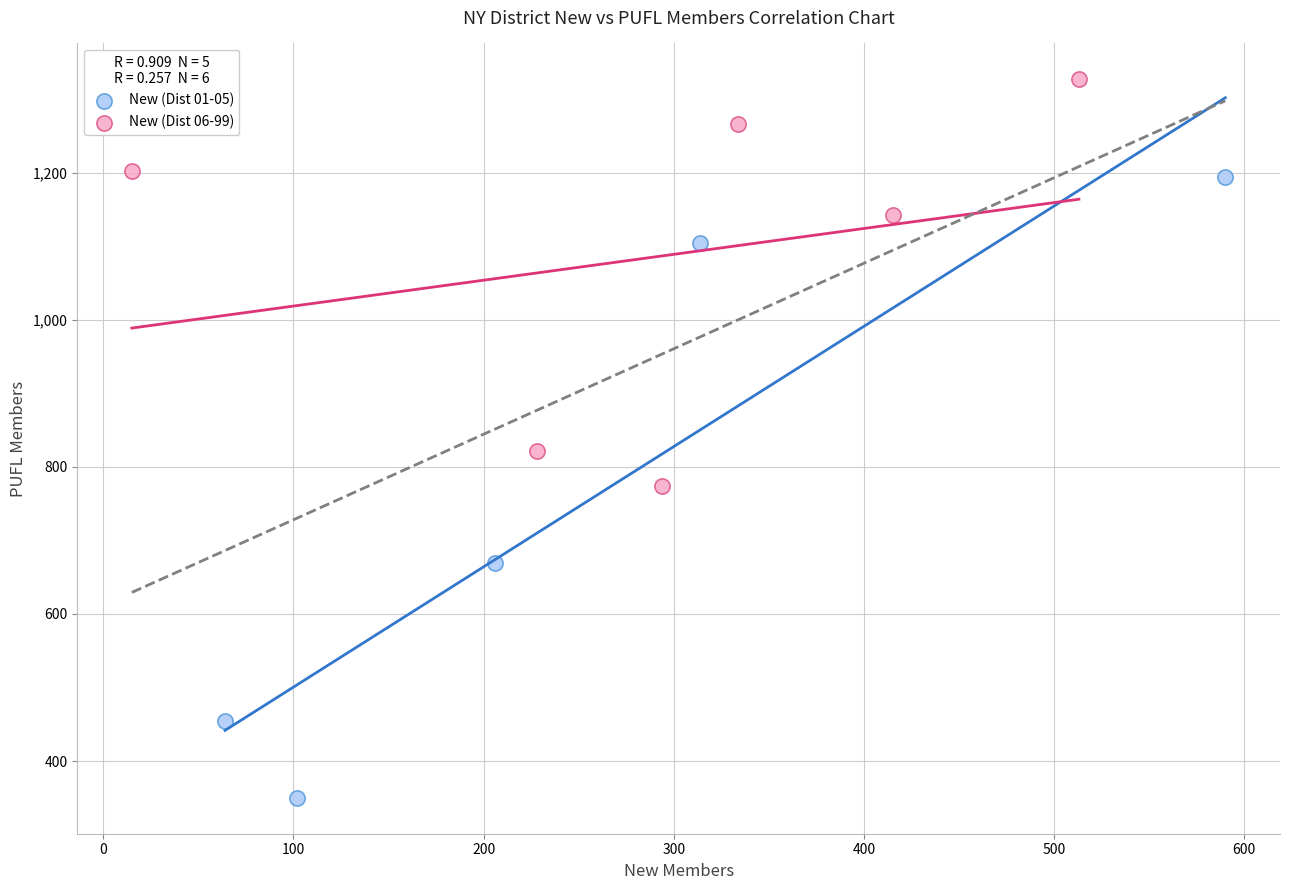

Which series reaches the maximum Y coordinate?

New (Dist 06-99)